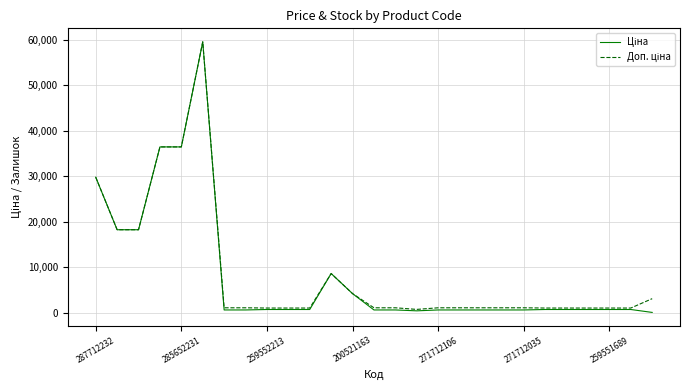

What is the greatest value displayed?

59523.0